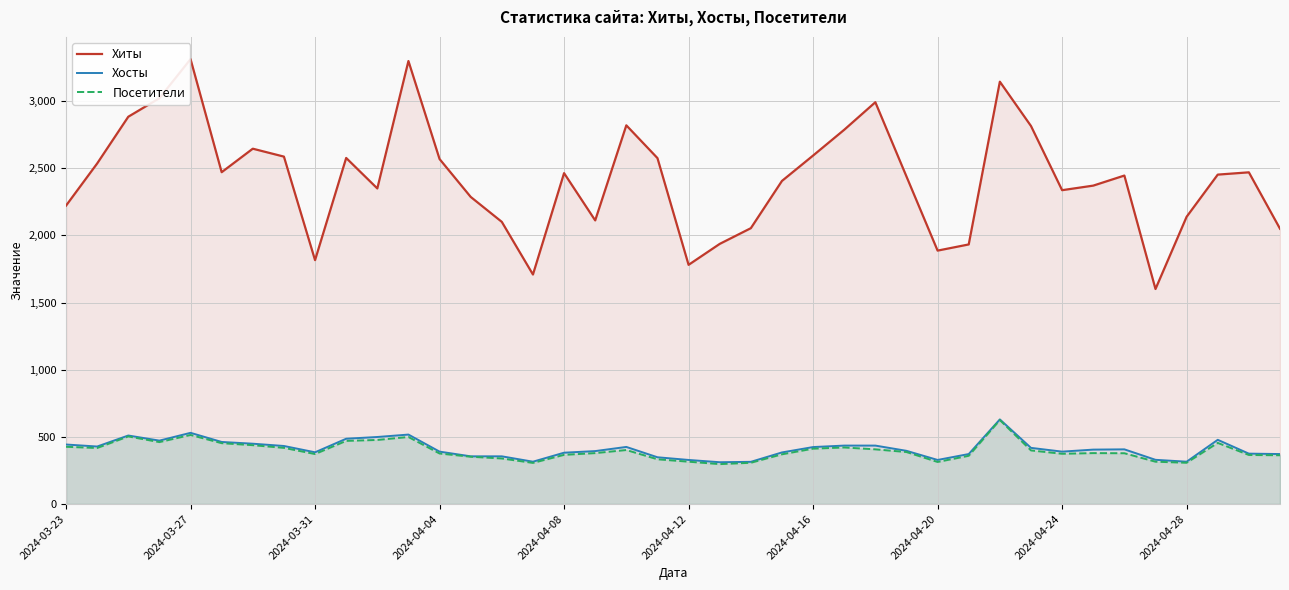

How many series are shown in this chart?

3